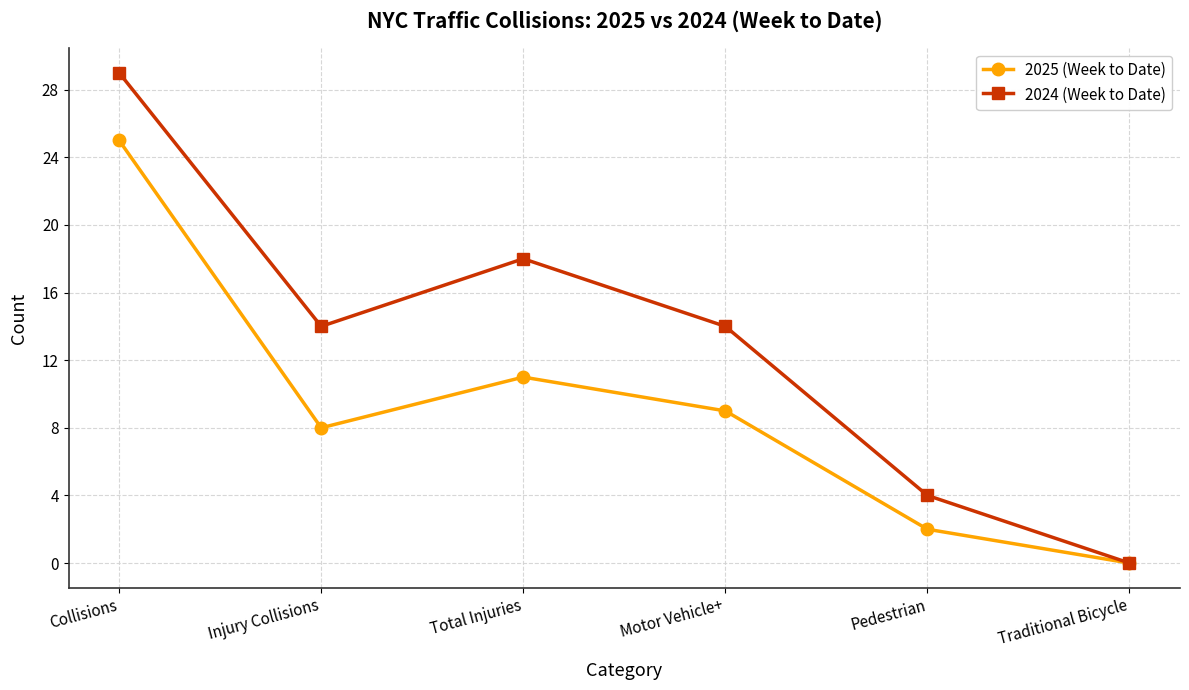

What are all the series names shown in the legend?

2025 (Week to Date), 2024 (Week to Date)